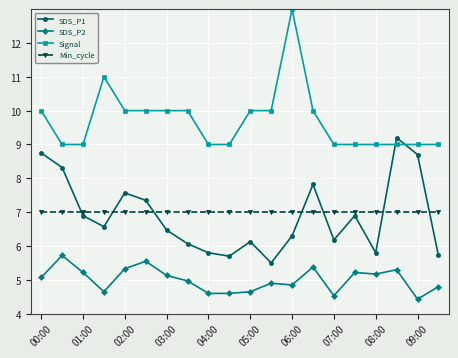

What is the lowest value of the Signal series?

9.0